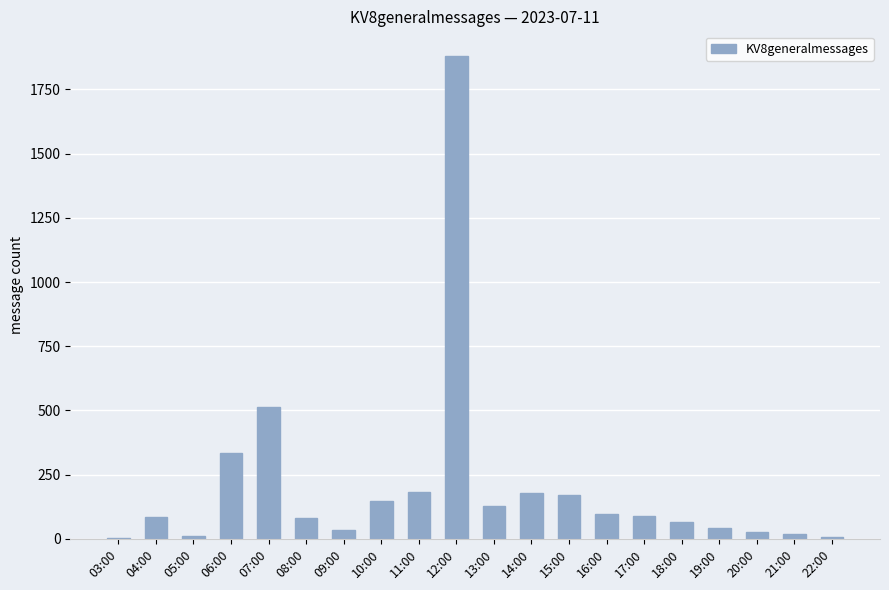

Between 06:00 and 17:00, which is larger?

06:00